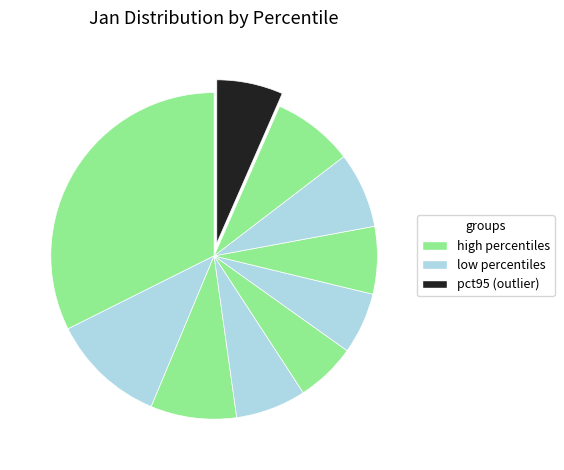

Count the number of slices in the pie.

10